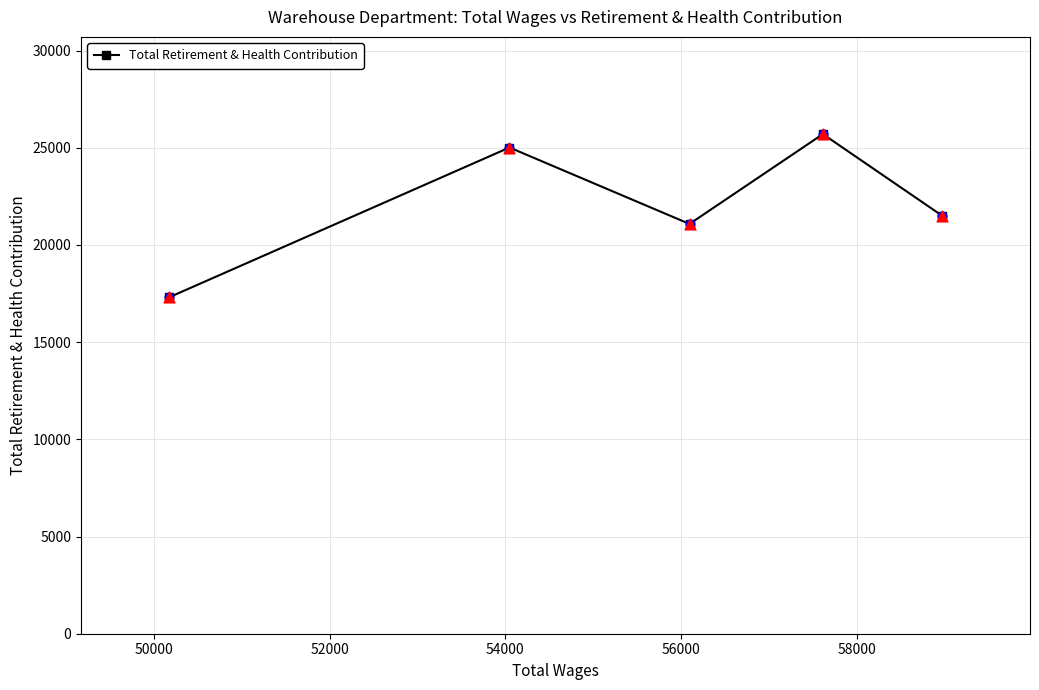

What is the difference between the maximum and minimum values?

8403